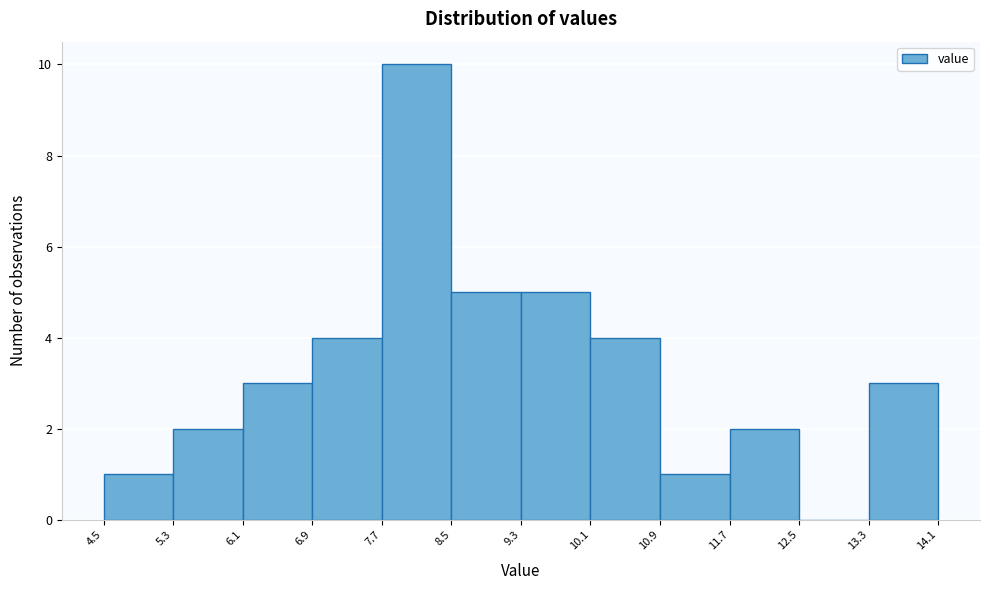

Reading left to right, transcribe this chart: for each bar, give the range it covers on the x-axis and its height. The values are not printed on the chart, so give them approximately, as read against the axis.

4.5 to 5.3: 1
5.3 to 6.1: 2
6.1 to 6.9: 3
6.9 to 7.7: 4
7.7 to 8.5: 10
8.5 to 9.3: 5
9.3 to 10.1: 5
10.1 to 10.9: 4
10.9 to 11.7: 1
11.7 to 12.5: 2
12.5 to 13.3: 0
13.3 to 14.1: 3